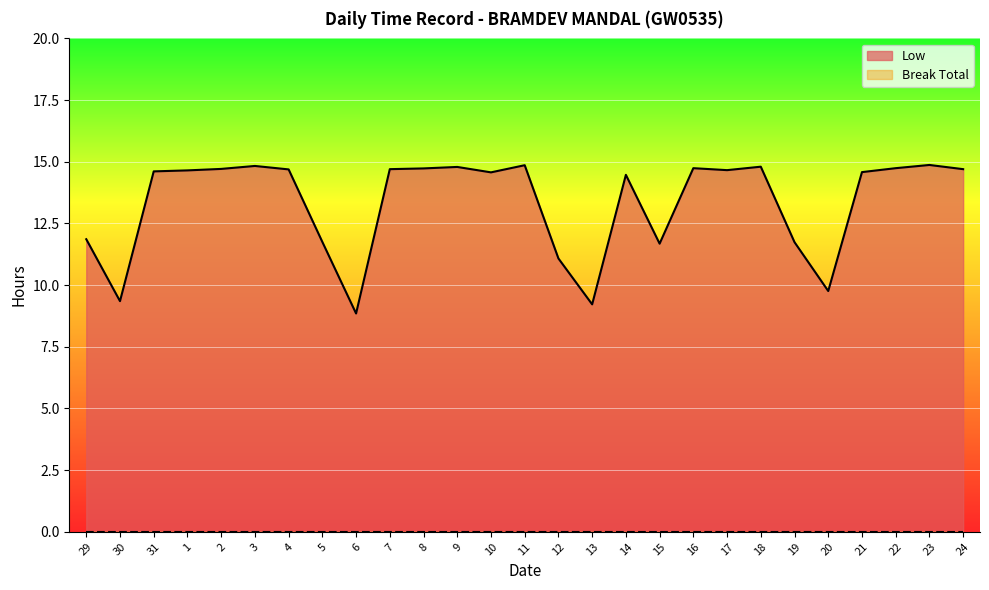

Count the number of data series in this chart.

2